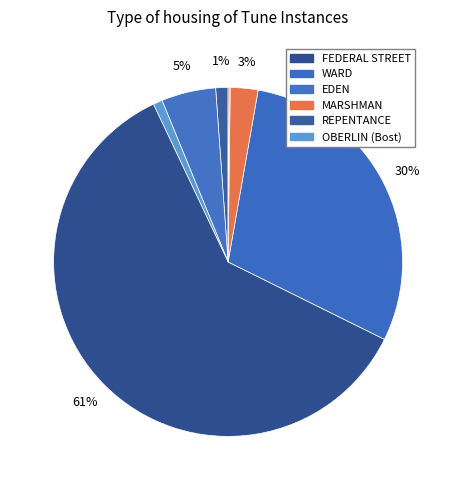

Is there a majority slice in this chart?

Yes